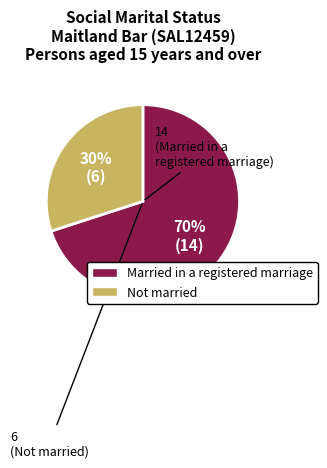

To the nearest percent, what is the average slice percentage?

50%